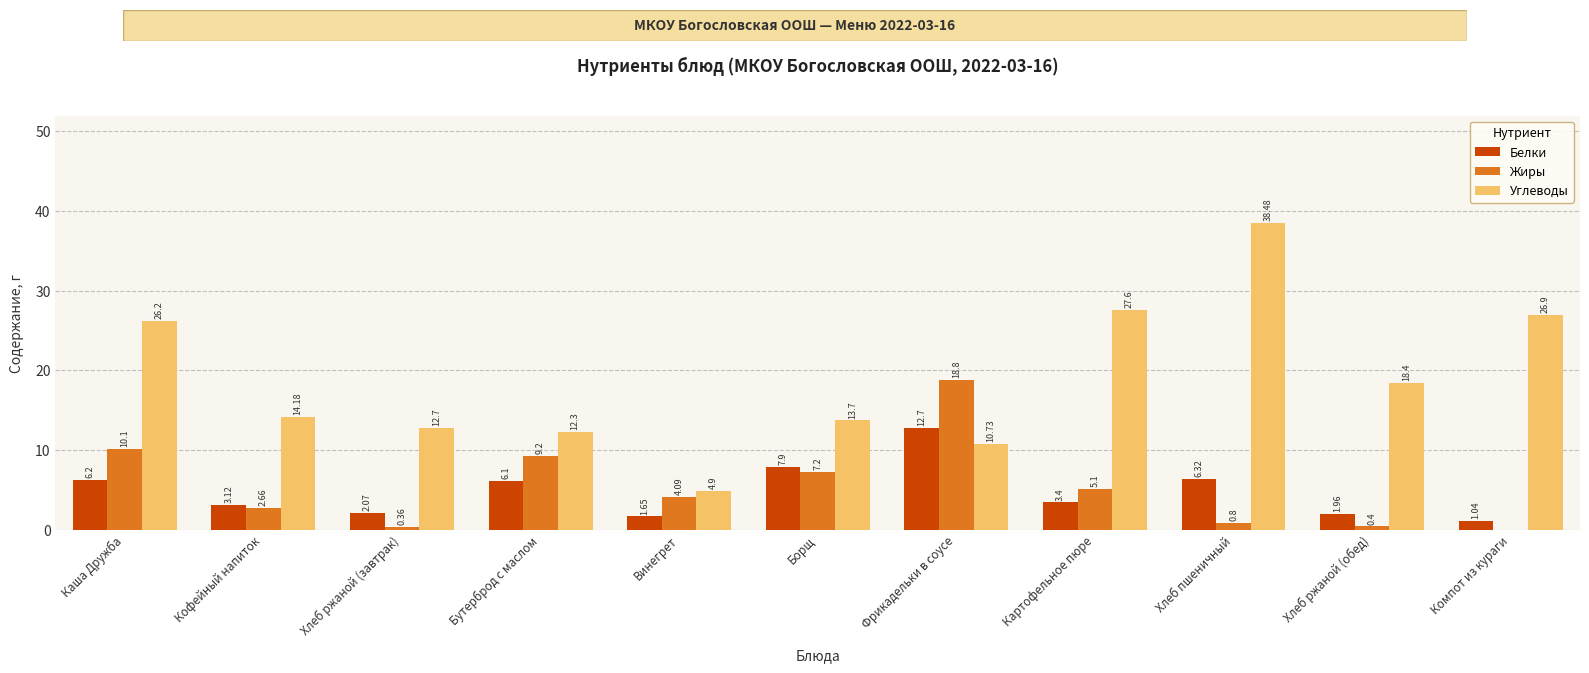

Is the value of Белки at Фрикадельки в соусе greater than the value of Углеводы at Компот из кураги?

No